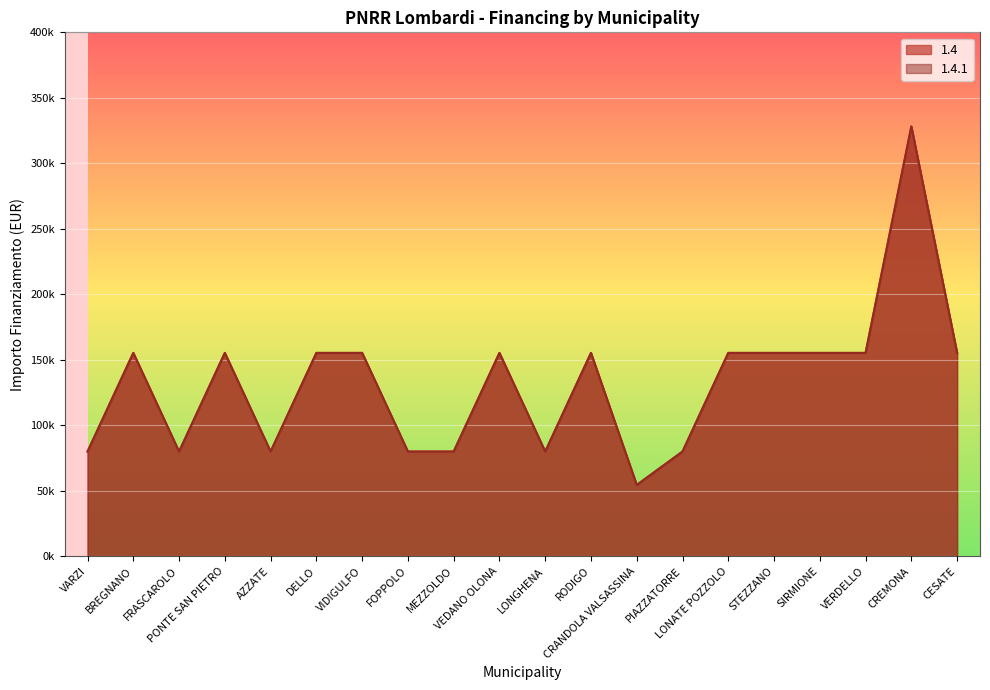

What is the lowest value of the 1.4 series?

54412